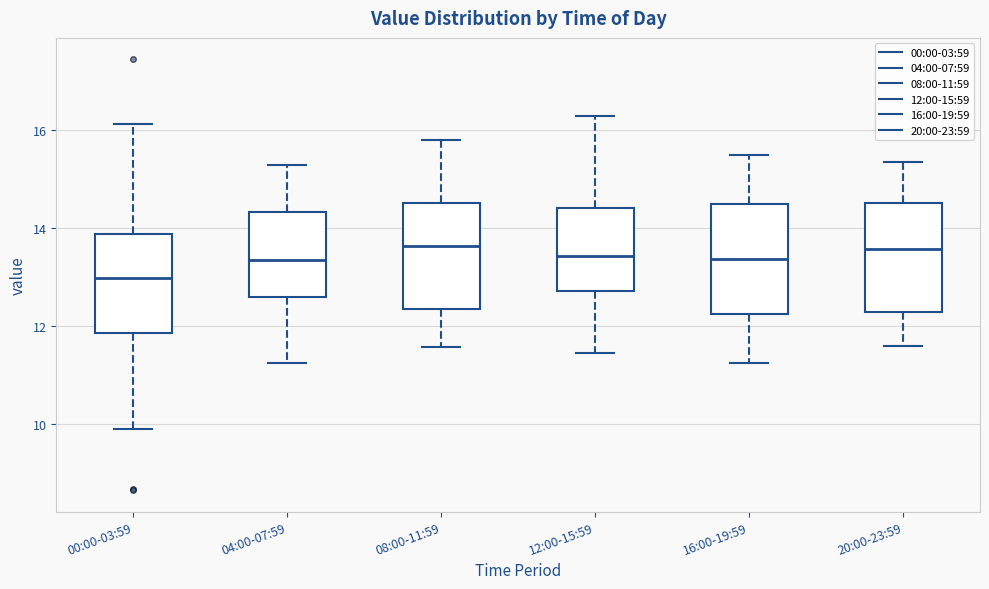

Where is the lower edge of the box for 20:00-23:59 on the y-axis? The values are not printed on the chart, so give them approximately, as read against the axis.

12.2